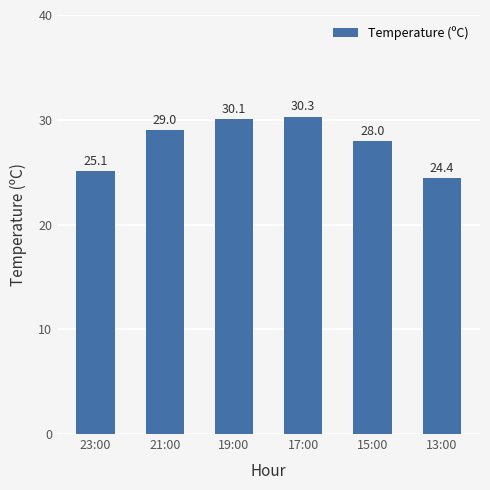

List the labels in order of value, largest first.

17:00, 19:00, 21:00, 15:00, 23:00, 13:00